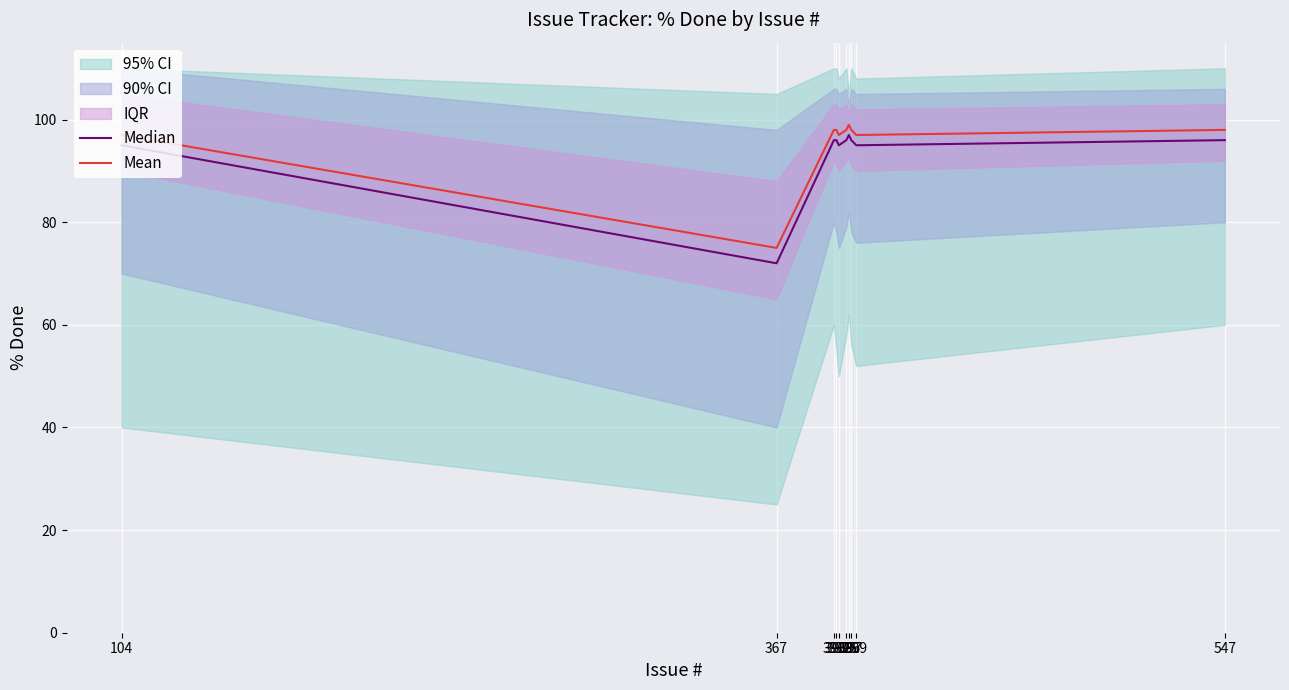

True or false: Median and Mean cross at least once.

False